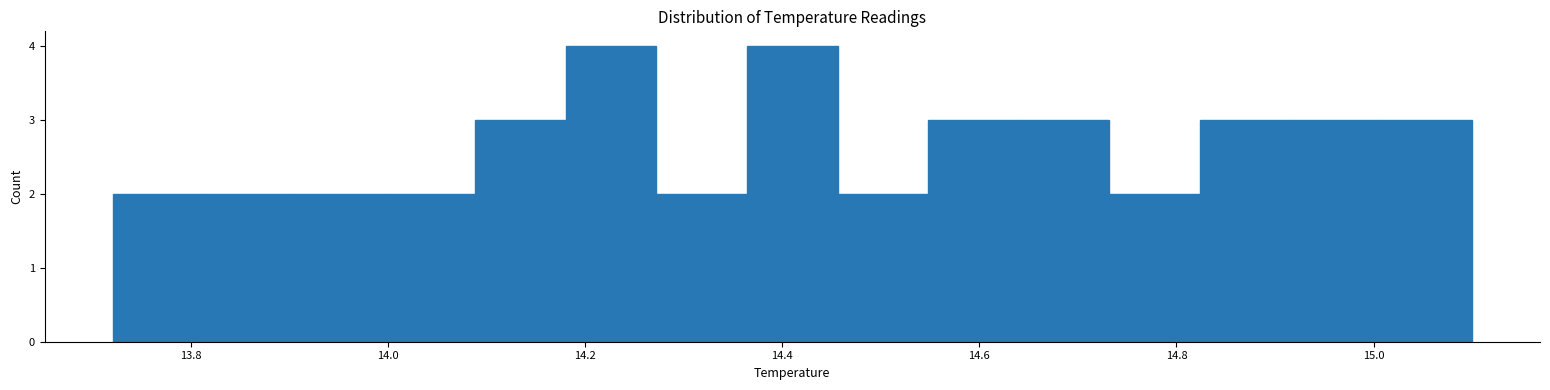

Reading left to right, list every bar in this chart as the range it spans on the x-axis followed by its height. Neither the bar edges nor the heights are printed on the chart, so give them approximately, as read against the axes.

13.720 to 13.812: 2
13.812 to 13.904: 2
13.904 to 13.996: 2
13.996 to 14.088: 2
14.088 to 14.180: 3
14.180 to 14.272: 4
14.272 to 14.364: 2
14.364 to 14.456: 4
14.456 to 14.548: 2
14.548 to 14.640: 3
14.640 to 14.732: 3
14.732 to 14.824: 2
14.824 to 14.916: 3
14.916 to 15.008: 3
15.008 to 15.100: 3